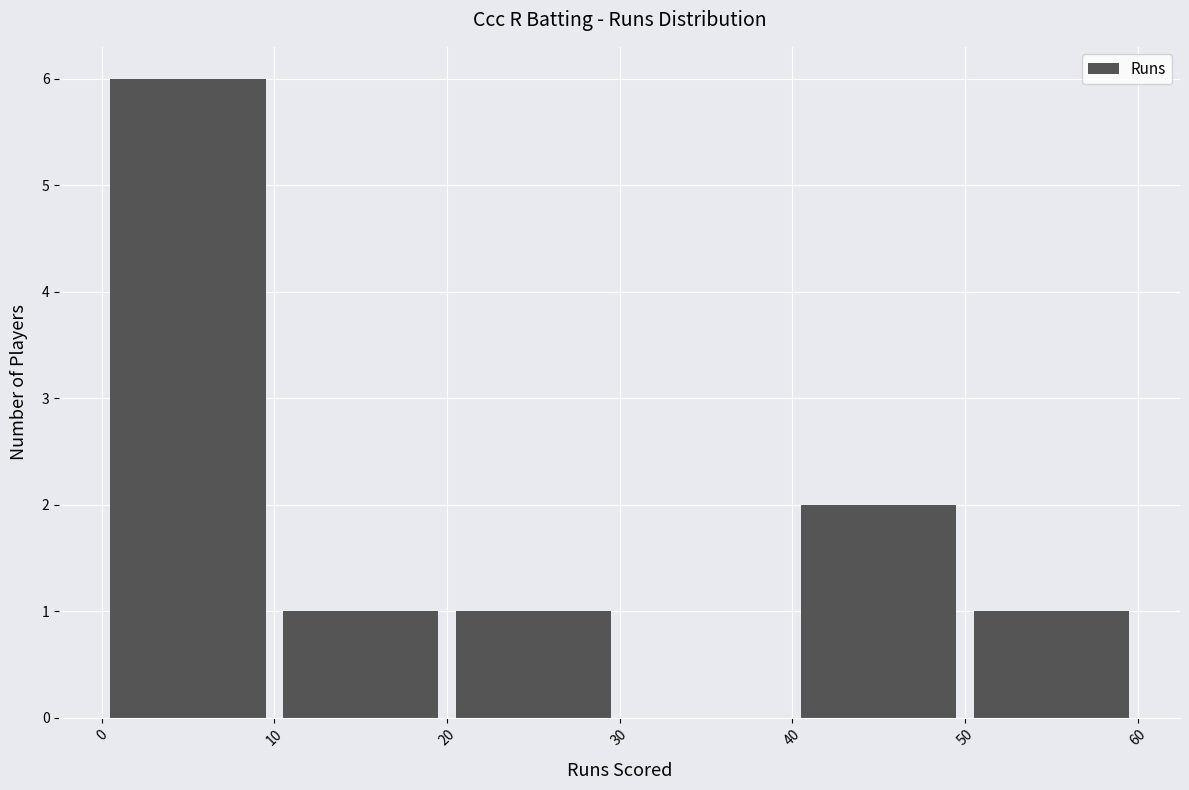

Reading left to right, list every bar in this chart as the range it spans on the x-axis followed by its height. The values are not printed on the chart, so give them approximately, as read against the axis.

0 to 10: 6
10 to 20: 1
20 to 30: 1
30 to 40: 0
40 to 50: 2
50 to 60: 1